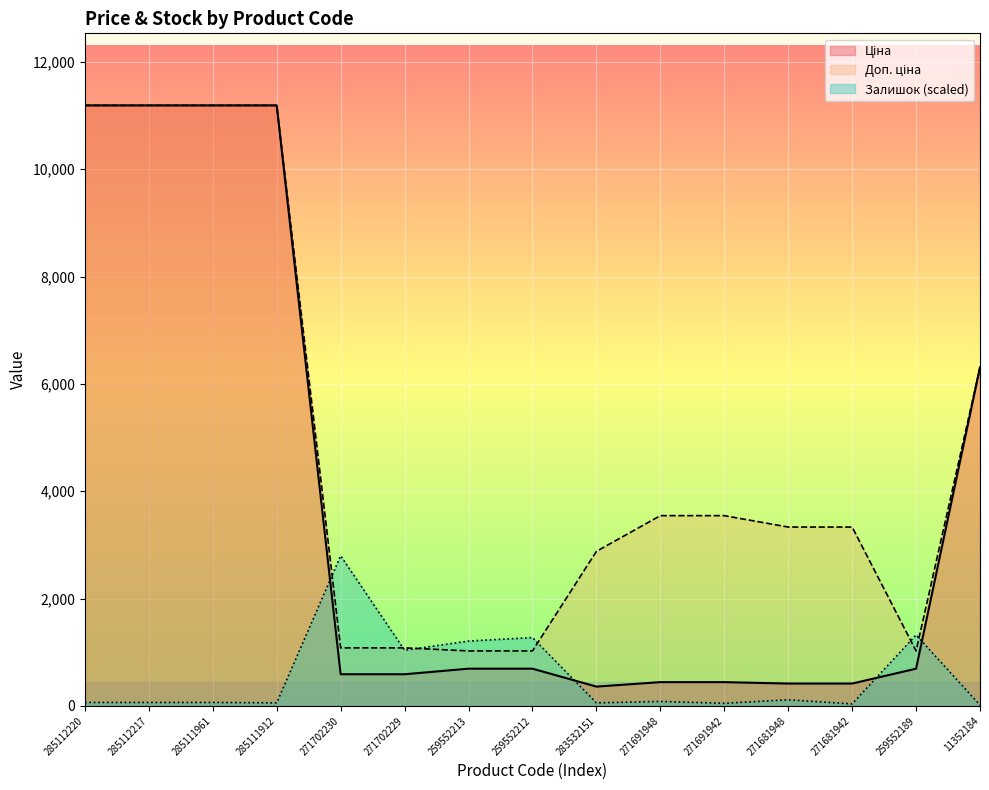

At which label does Ціна first exceed 693?

285112220